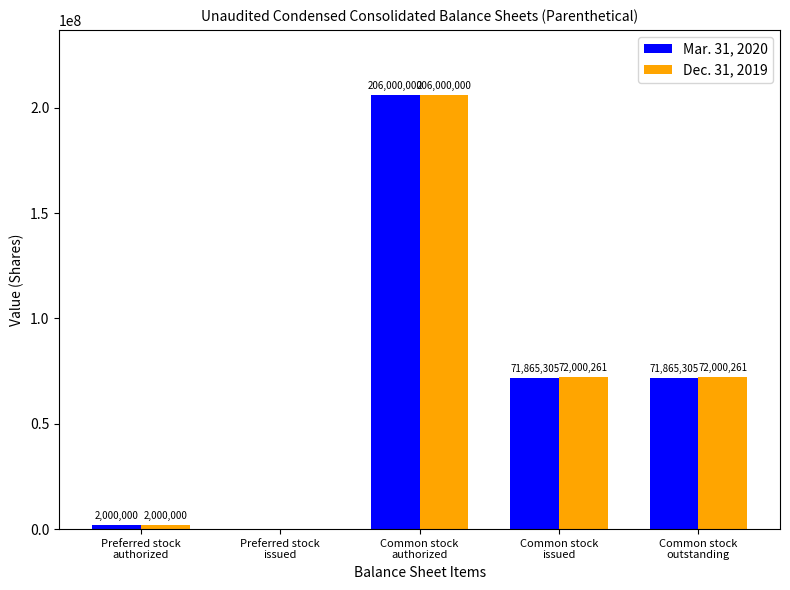

What is the highest value of the Mar. 31, 2020 series?

206000000